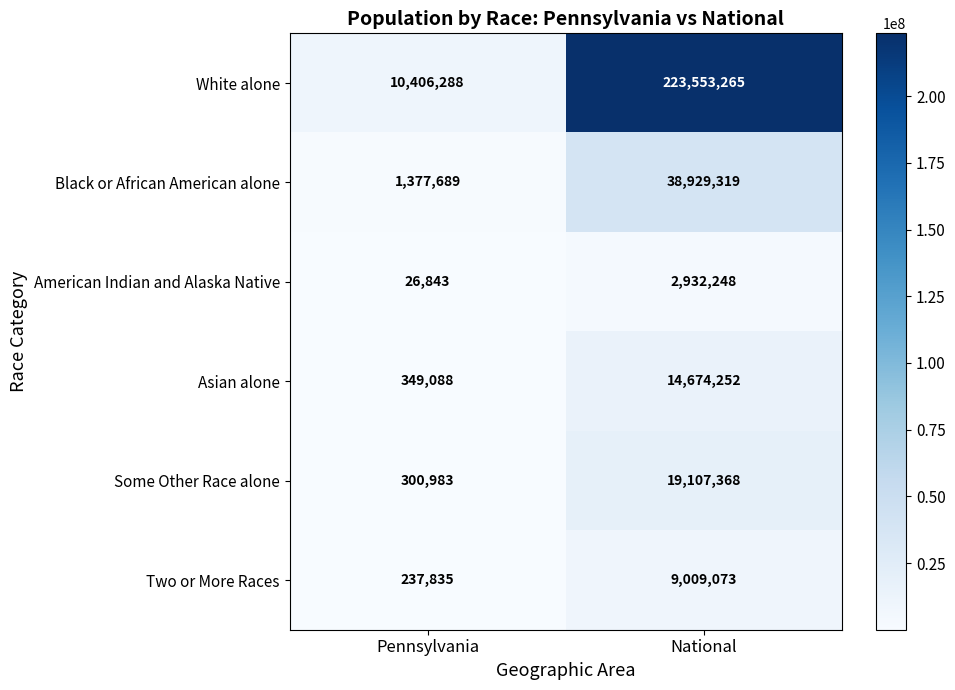

Rank the series at Pennsylvania from lowest to highest value.

American Indian and Alaska Native, Two or More Races, Some Other Race alone, Asian alone, Black or African American alone, White alone